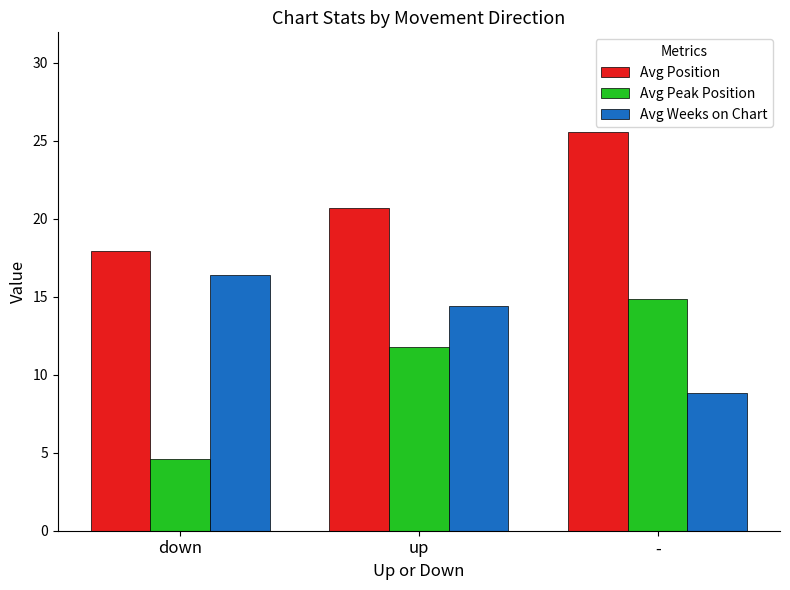

What is the value of the Avg Position bar at the 3rd from the left?

25.6